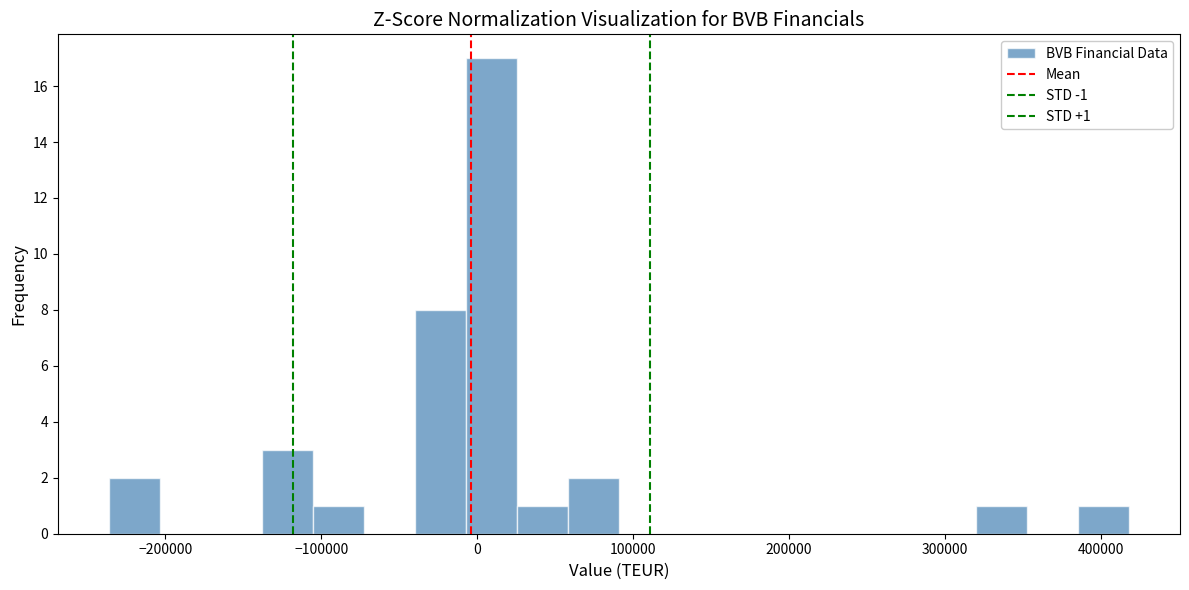

Read against the x-axis, roughly where is the centre of the tallest bar?

10000